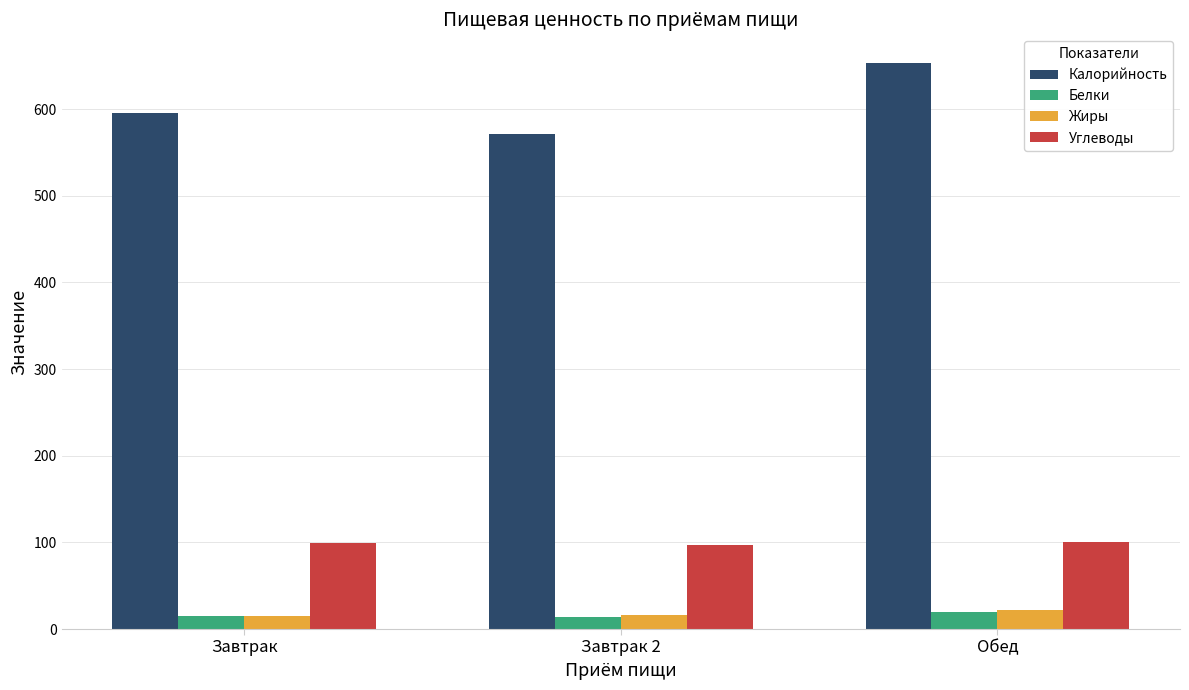

Between Завтрак and Обед, which series saw the biggest shift?

Калорийность